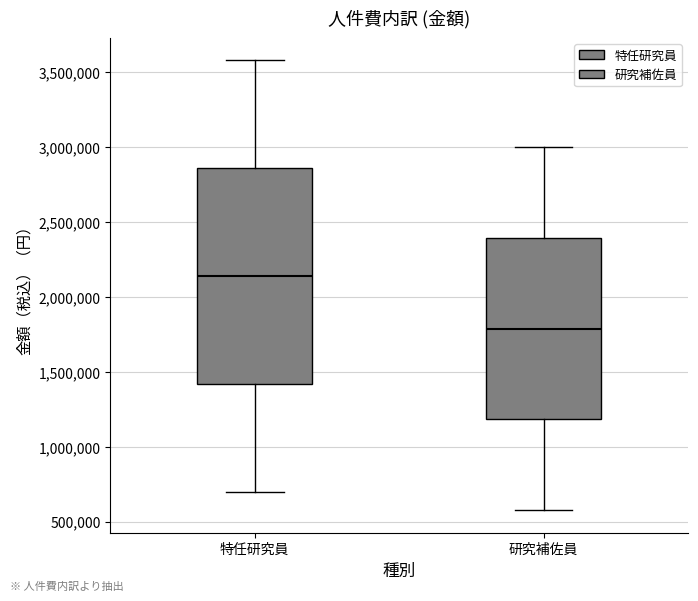

Which box is the tallest, from its lower edge to its upper edge?

特任研究員